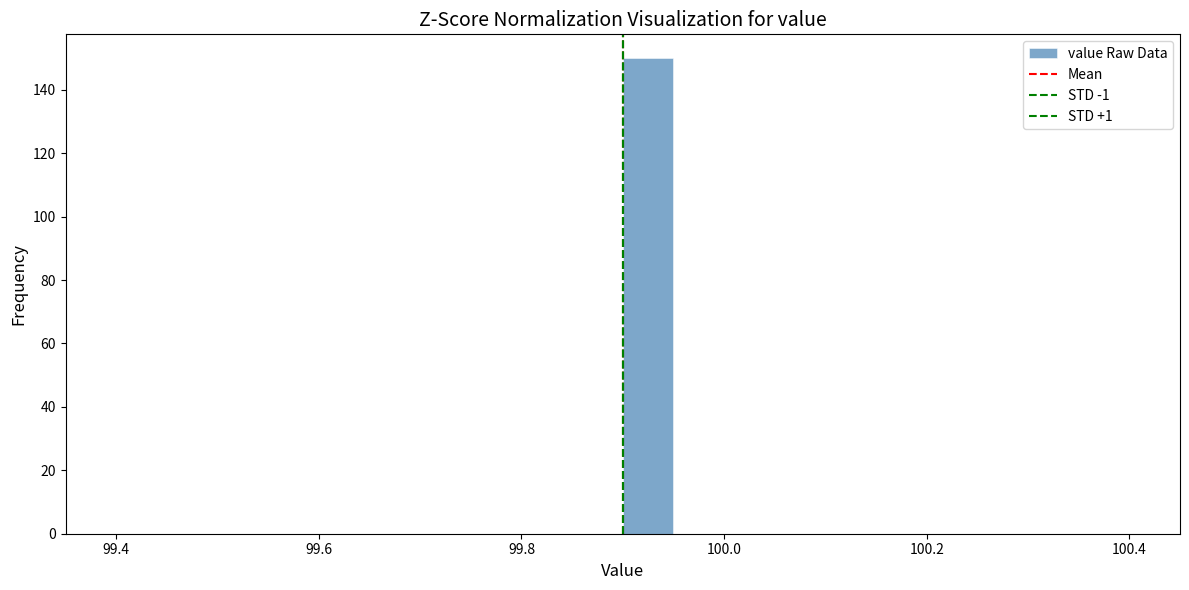

Around what value on the x-axis is the tallest bar? Give the approximate position of its centre, as read against the axis.

99.92